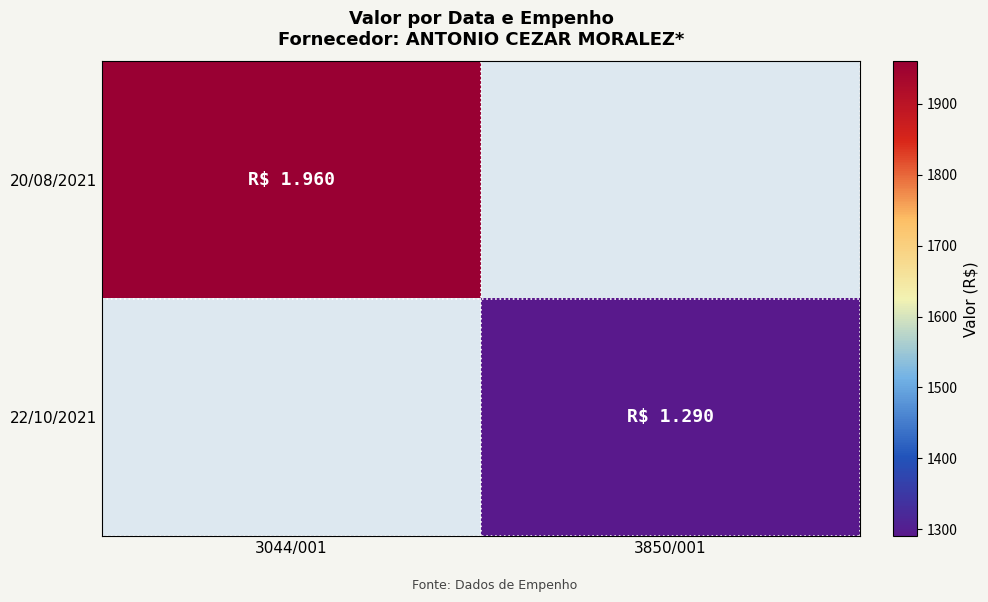

Rank the categories by 20/08/2021 value from highest to lowest.

3044/001, 3850/001